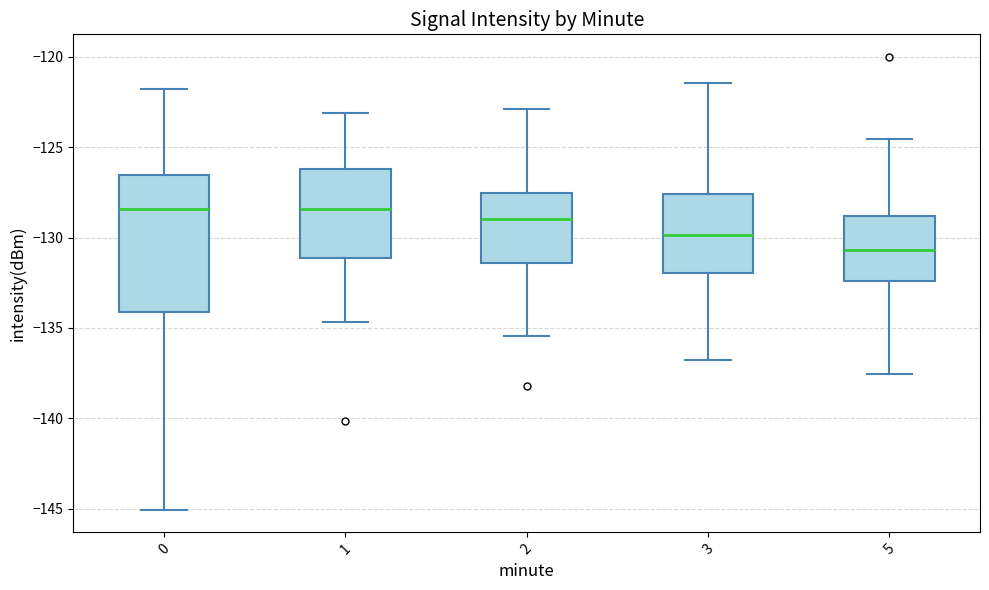

Where does the lower whisker of the box at x = 0 end on the y-axis? The values are not printed on the chart, so give them approximately, as read against the axis.

-145.0